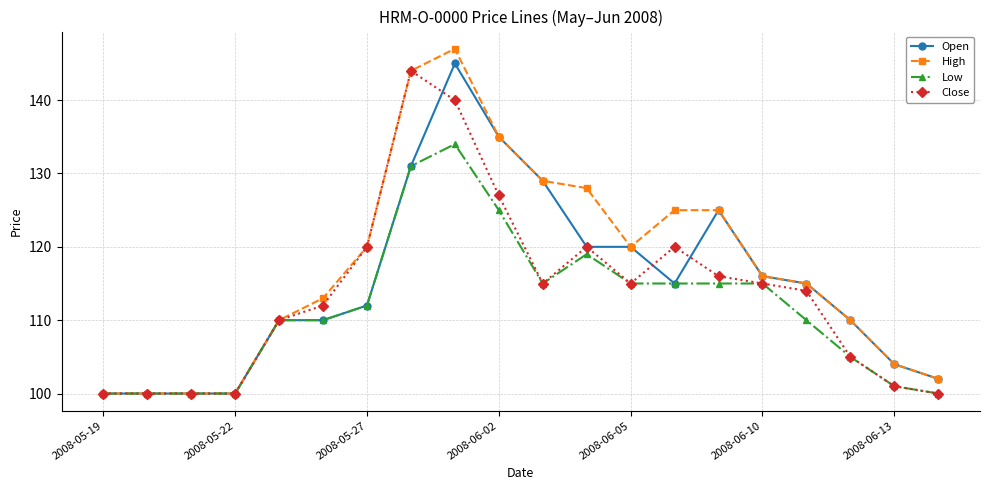

True or false: High has more than 0 points higher than both neighbors.

True